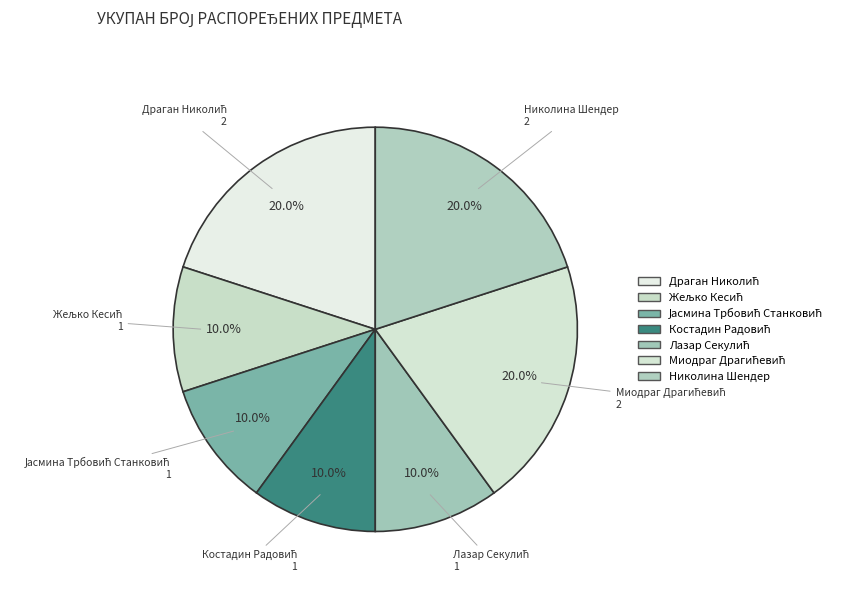

Is there a majority slice in this chart?

No